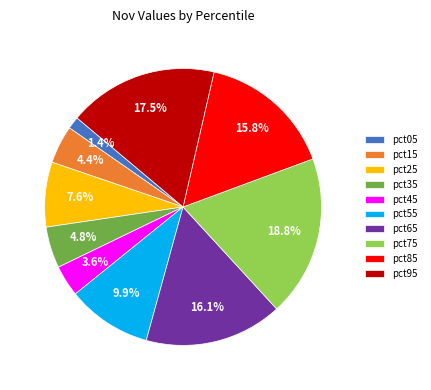

The pct15 slice represents 4% of the pie. True or false?

True